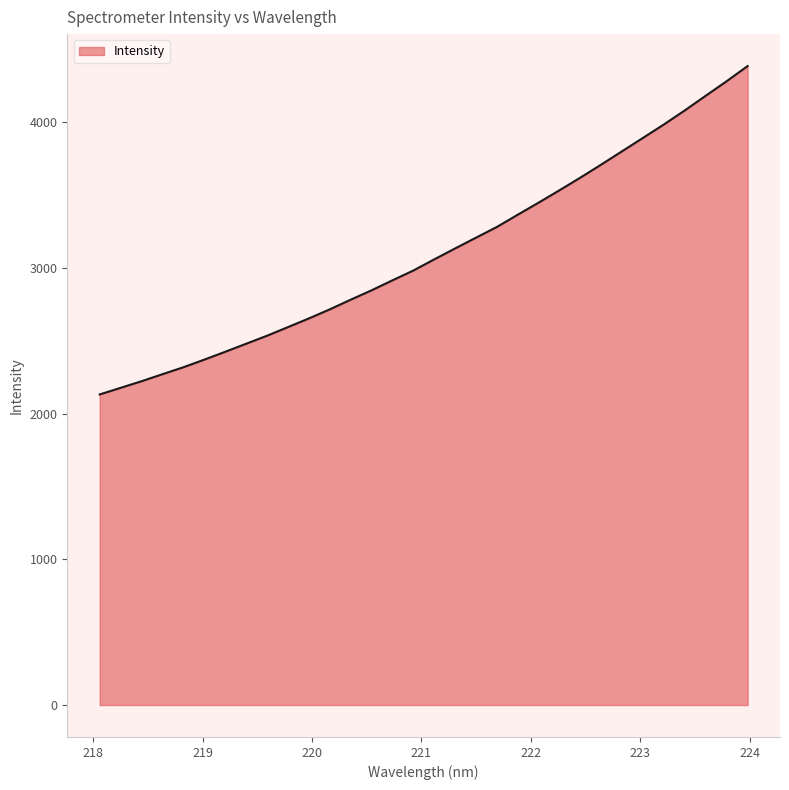

What is the greatest value displayed?

4385.1